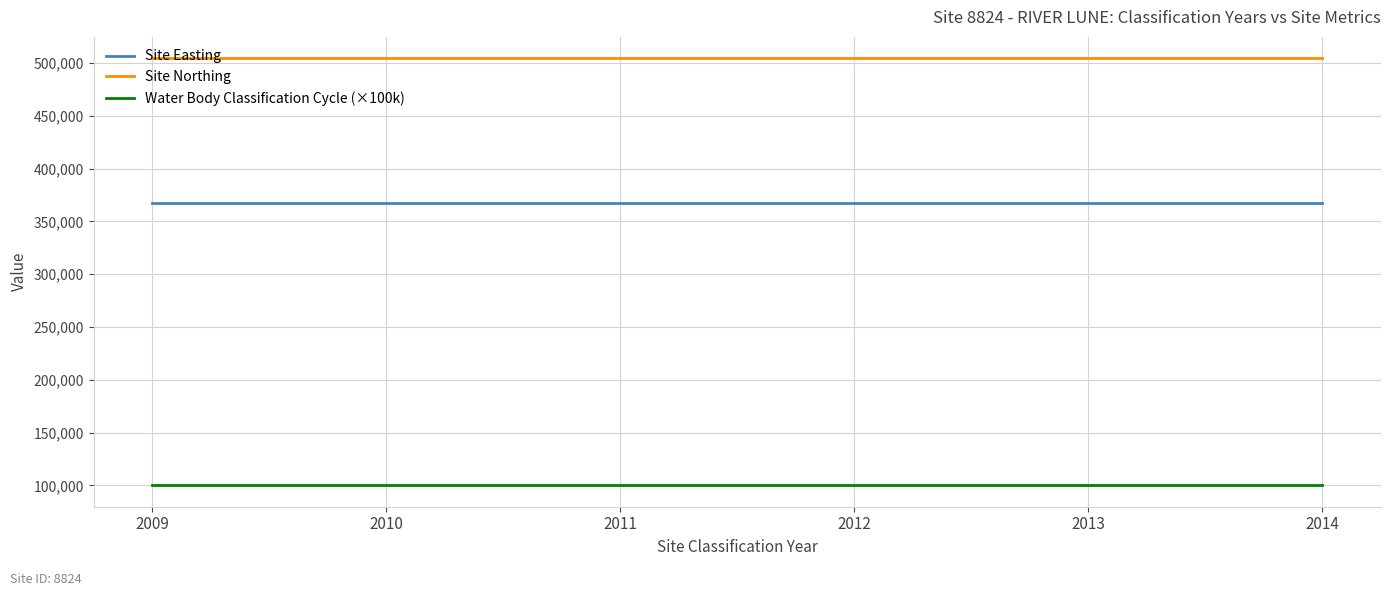

Is the value of Water Body Classification Cycle (×100k) at 2012 greater than the value of Site Northing at 2009?

No